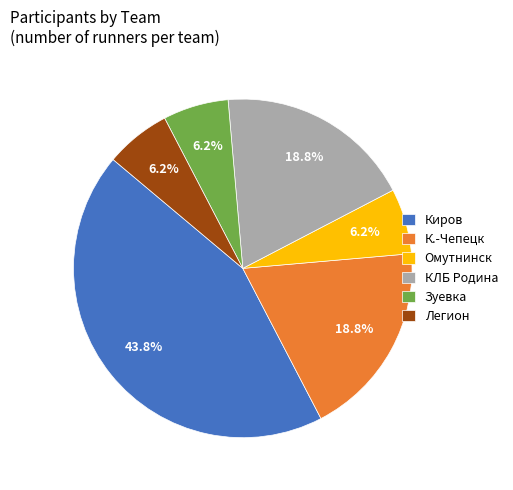

What is the total percentage of КЛБ Родина and Омутнинск?

25.0%